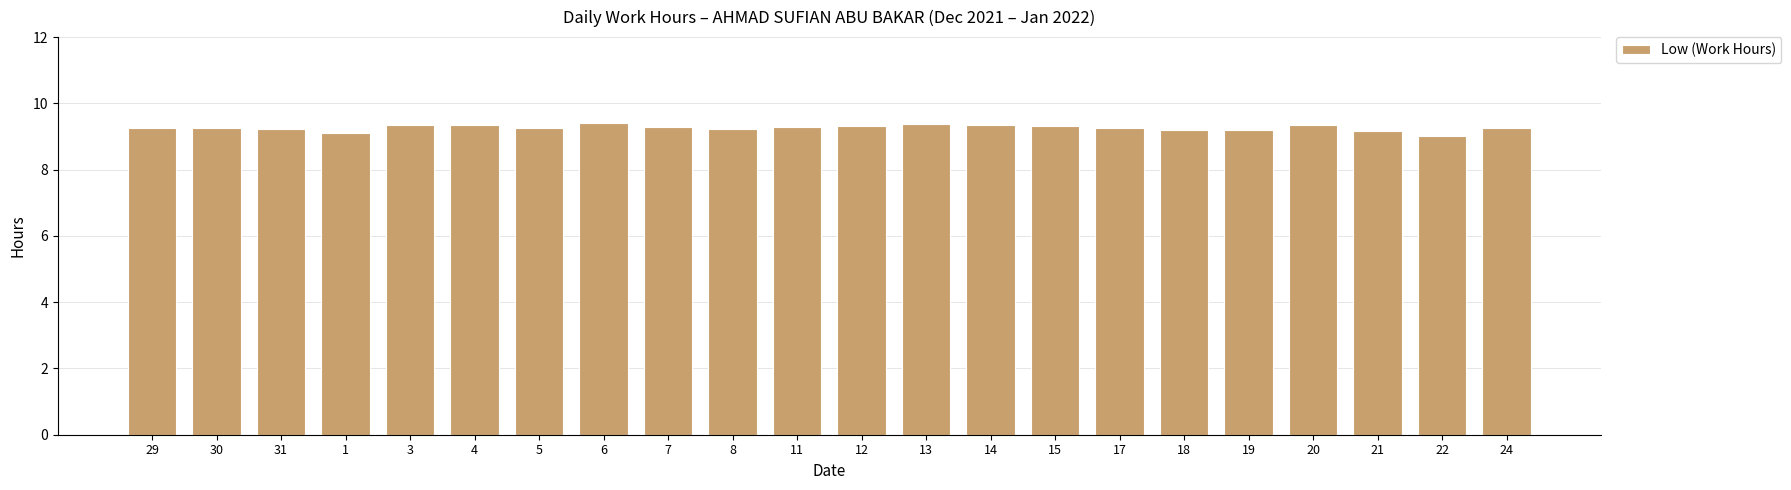

What is the difference between the maximum and minimum values?

0.4